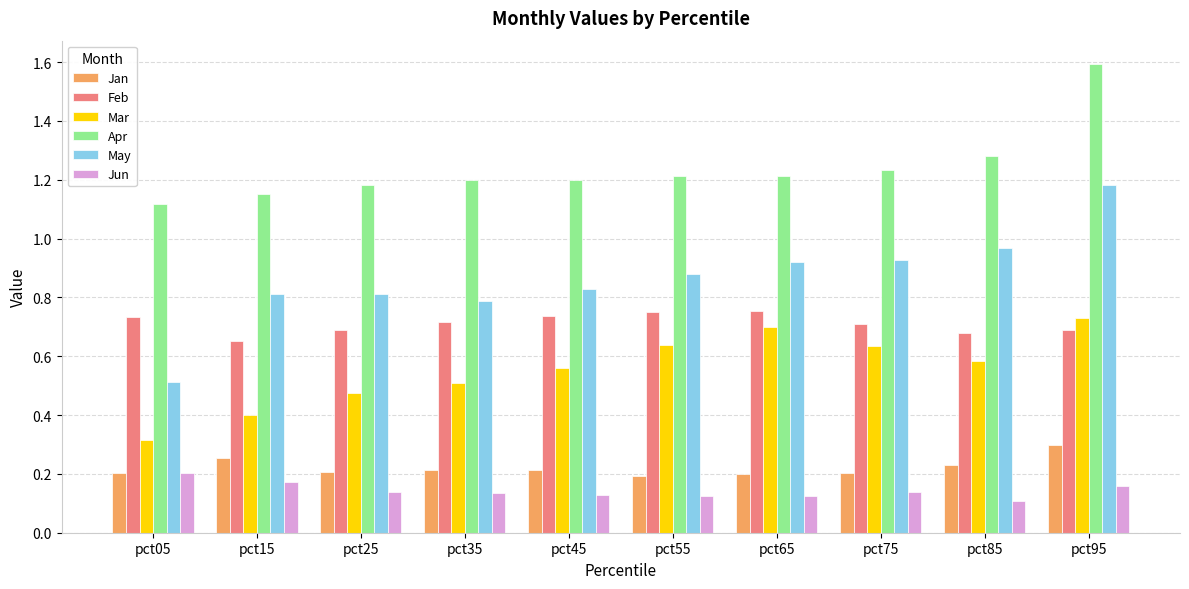

At which category is the sum across all series the highest?

pct95